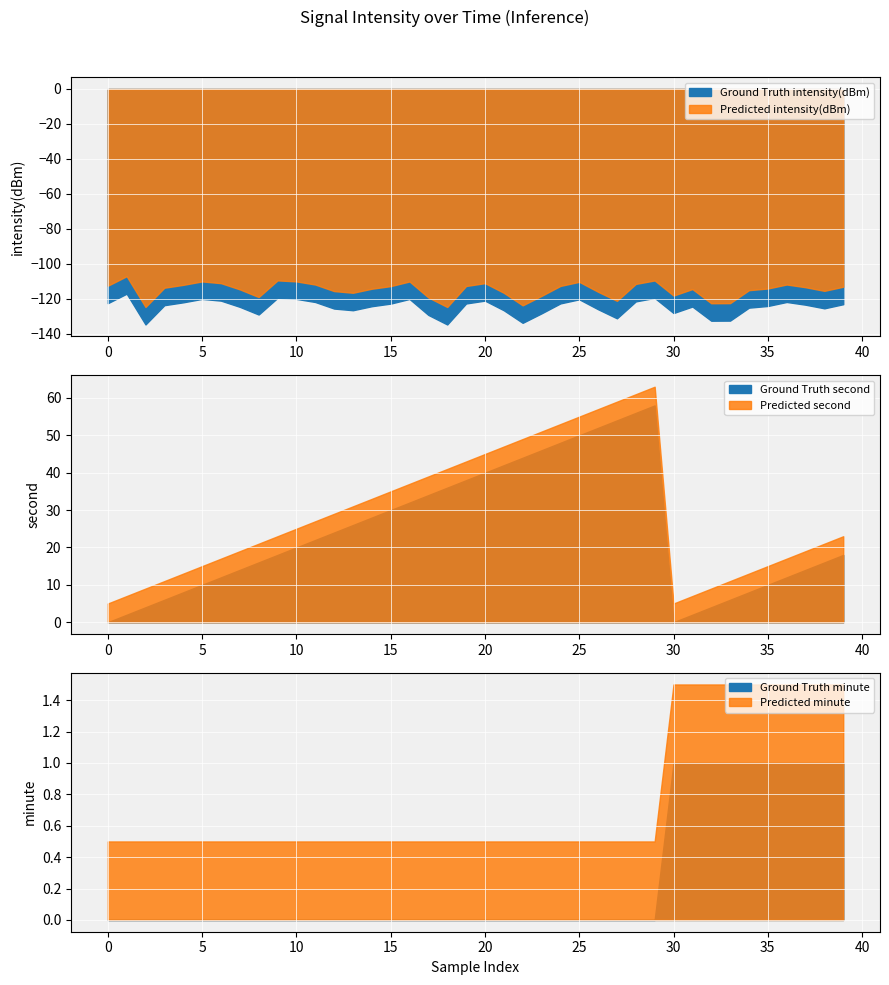

True or false: intensity(dBm) and minute cross at least once.

False